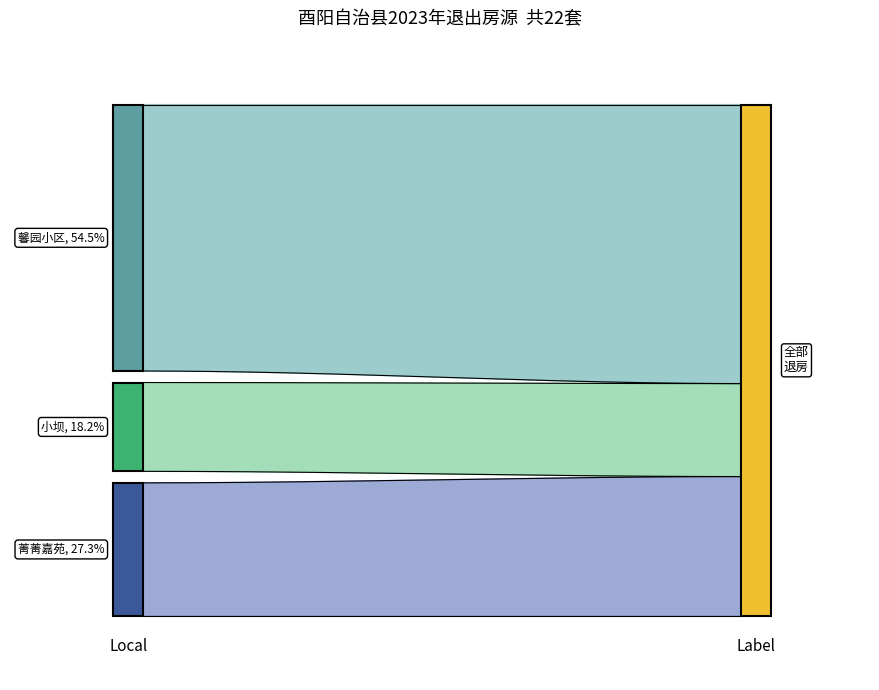

What is the label of the 1st point from the left?

菁菁嘉苑